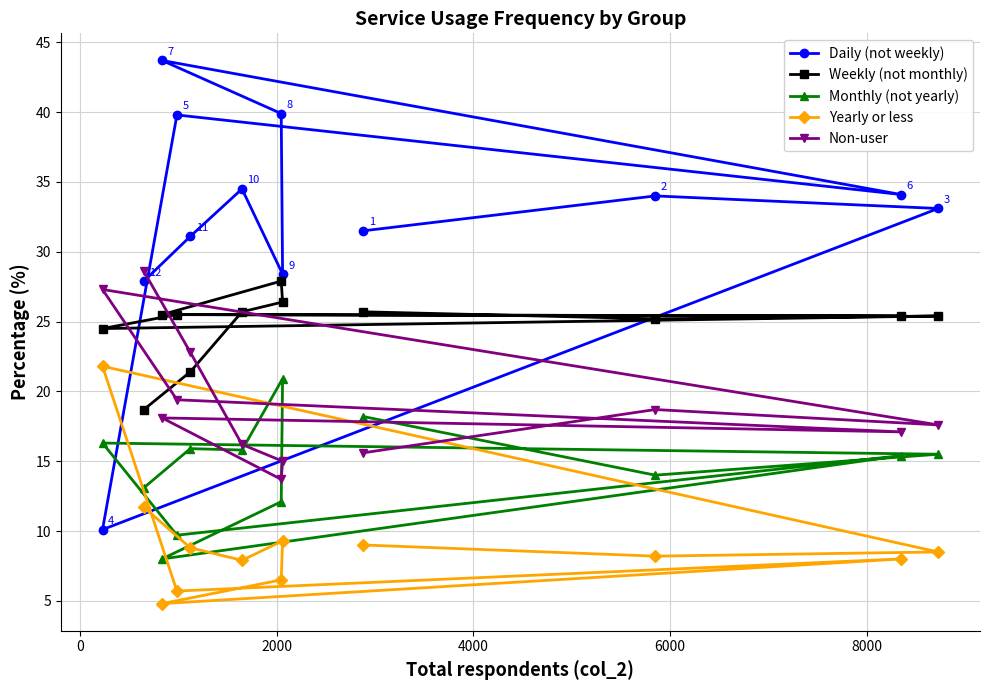

Does the chart have visible grid lines?

Yes